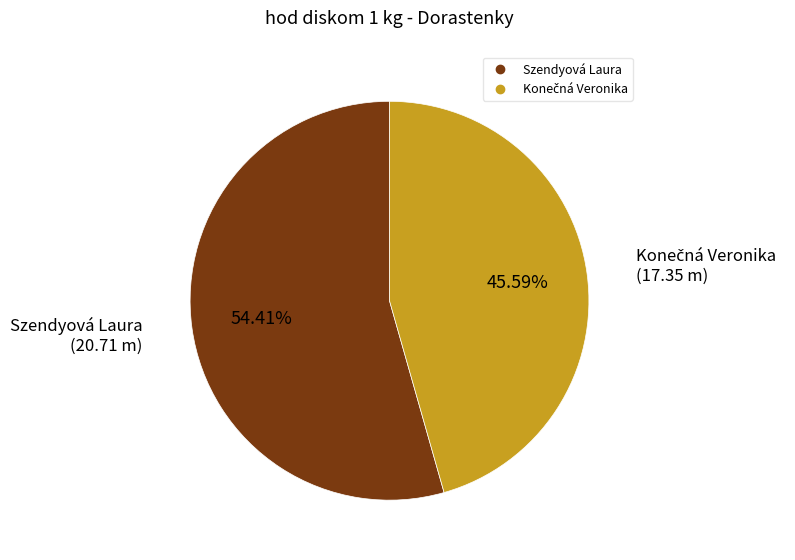

Is there any slice that represents more than half of the pie?

Yes